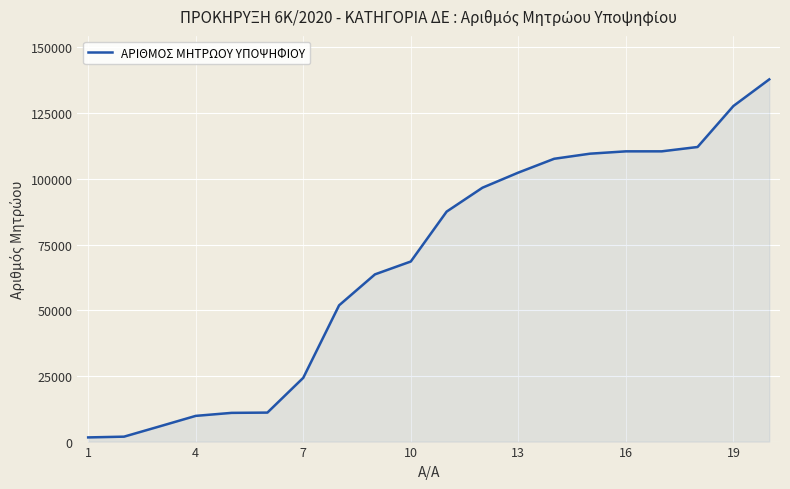

What is the difference between the maximum and minimum values?

136263